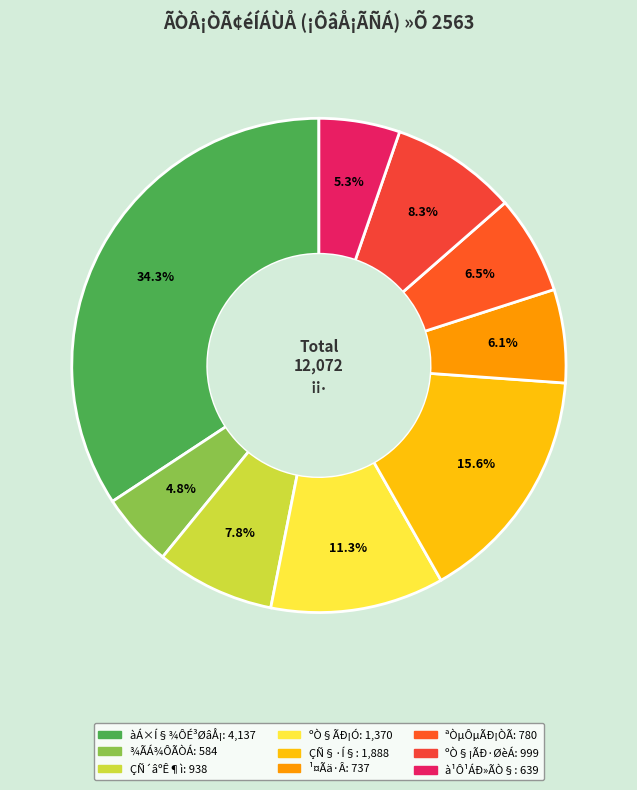

Does ¹¤Ãä·Â account for over 50% of the chart?

No